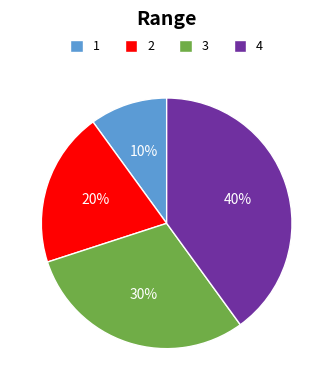

Which category has the smallest portion of the pie?

1